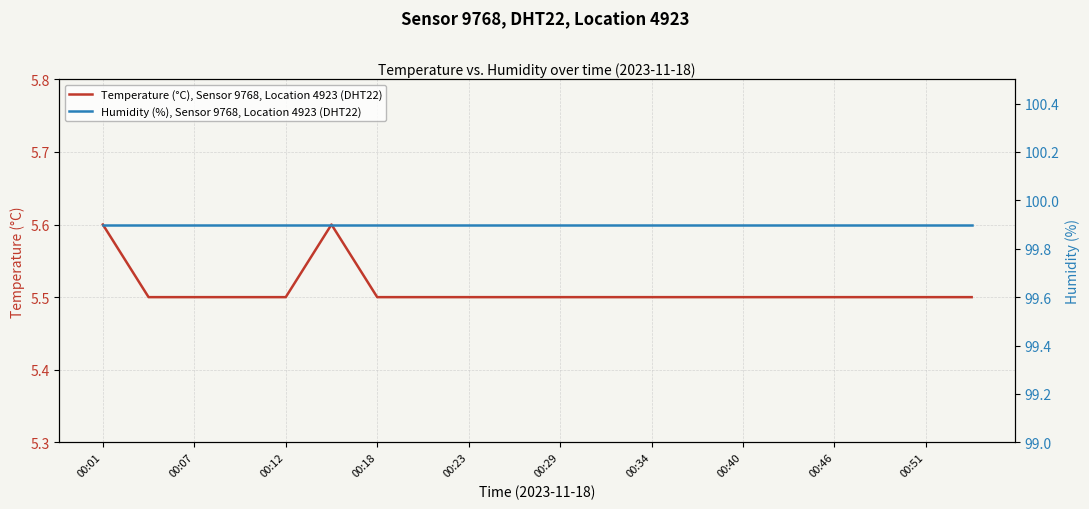

The value of Temperature (°C), Sensor 9768, Location 4923 (DHT22) at 00:51 is 5.5. True or false?

True